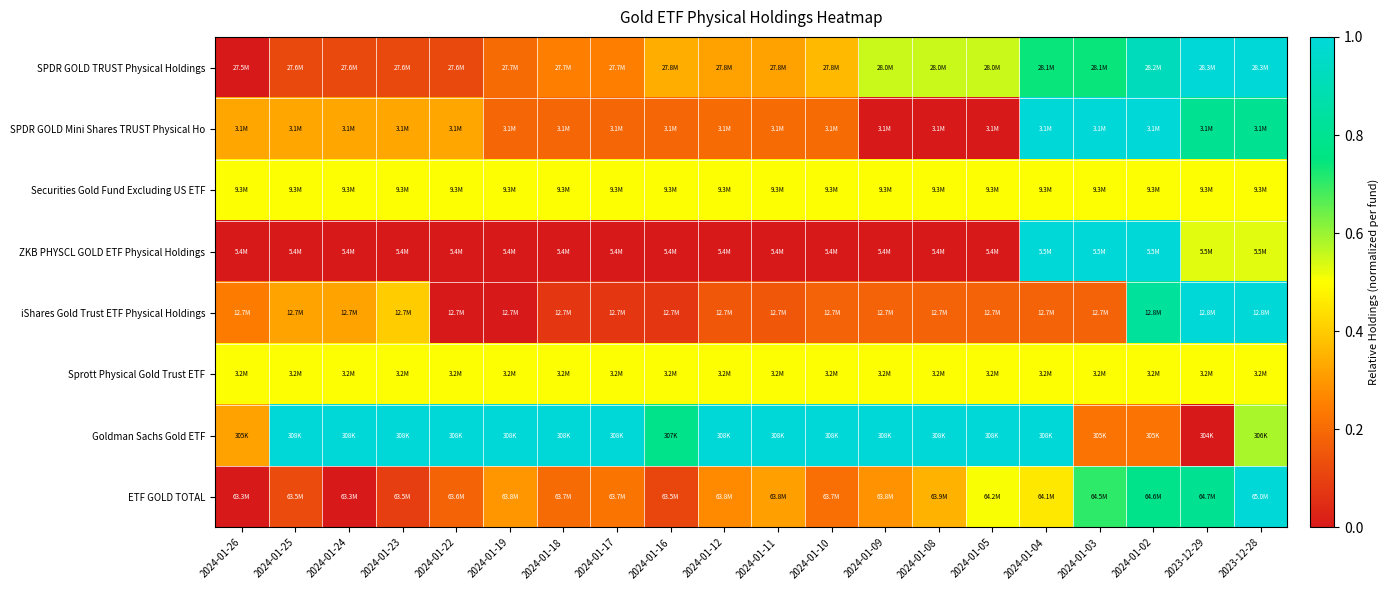

What is the greatest value displayed?

1.0